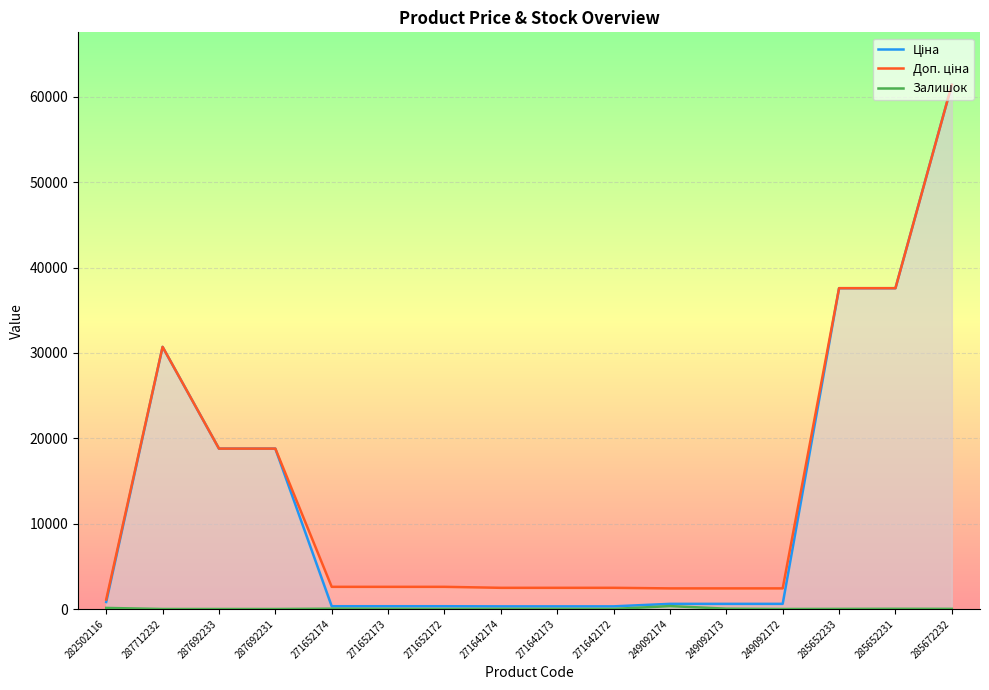

Which category has the highest value in the Доп. ціна series?

285672232